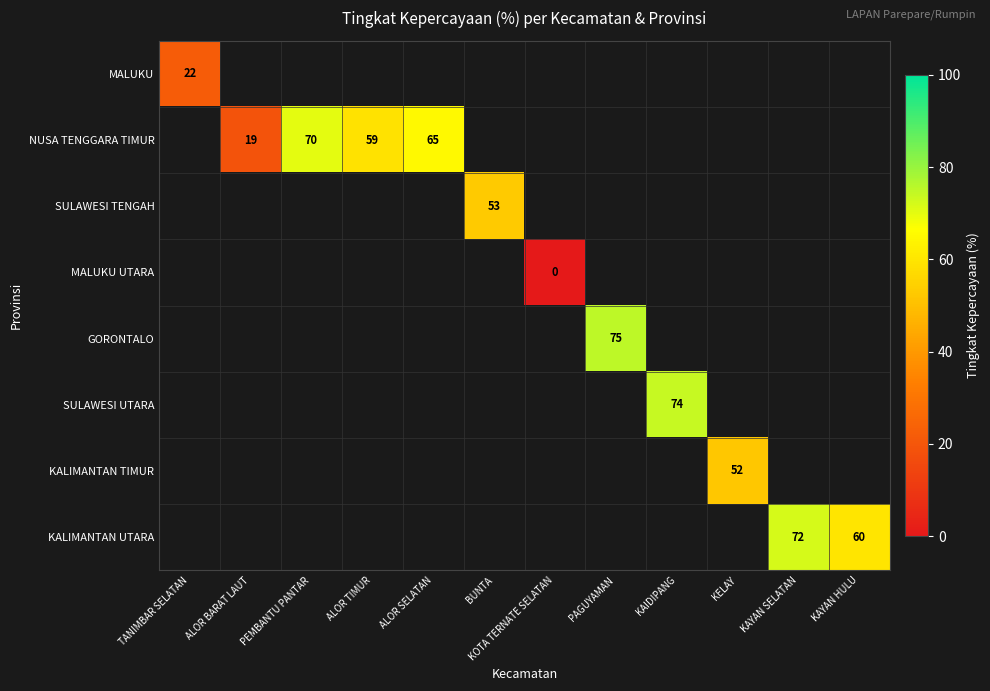

Is the value of SULAWESI UTARA at KELAY greater than the value of KALIMANTAN UTARA at PEMBANTU PANTAR?

No